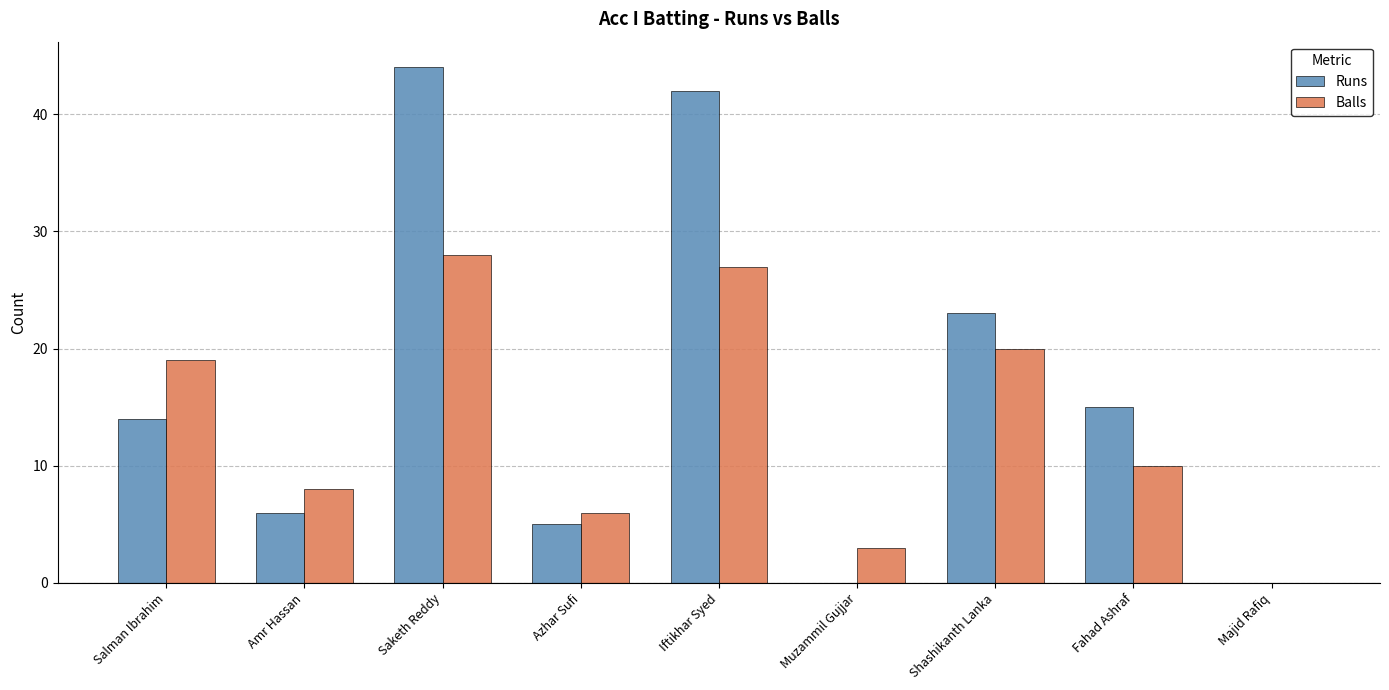

At which category is the sum across all series the highest?

Saketh Reddy